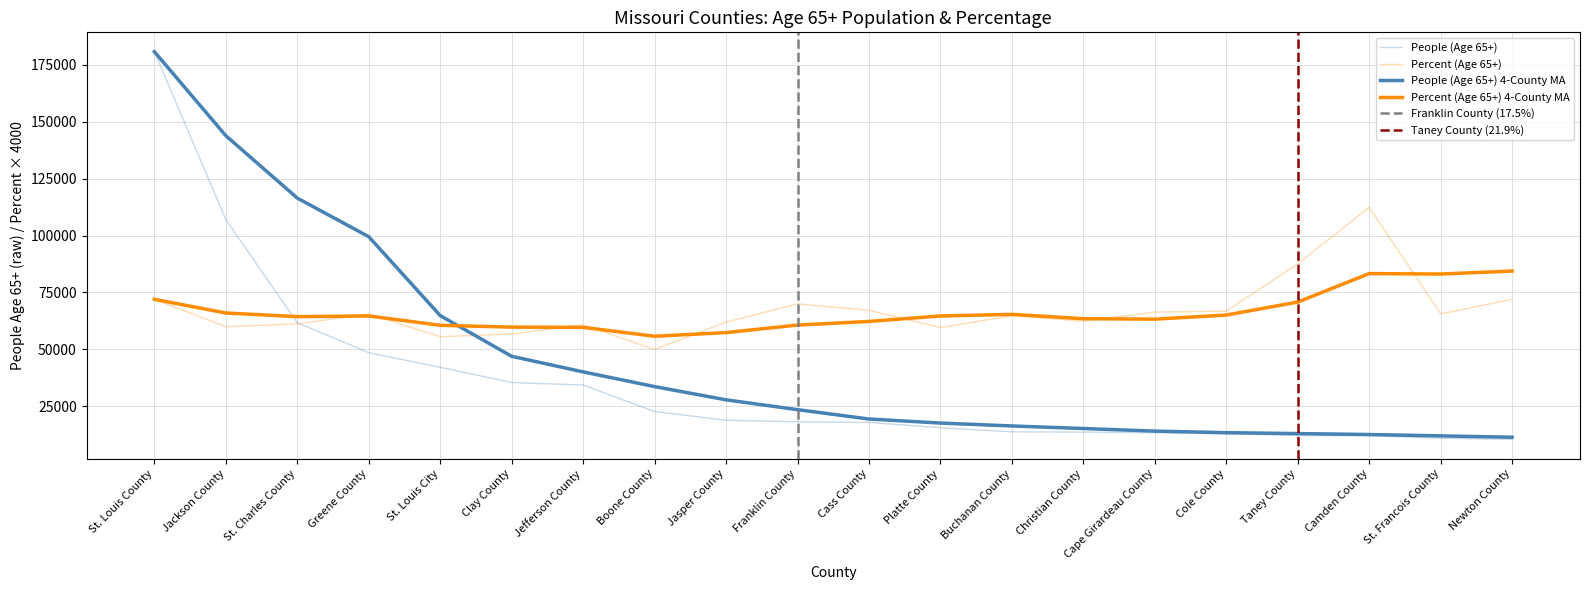

True or false: People (Age 65 And Over) has a value of 22750 at Boone County.

True